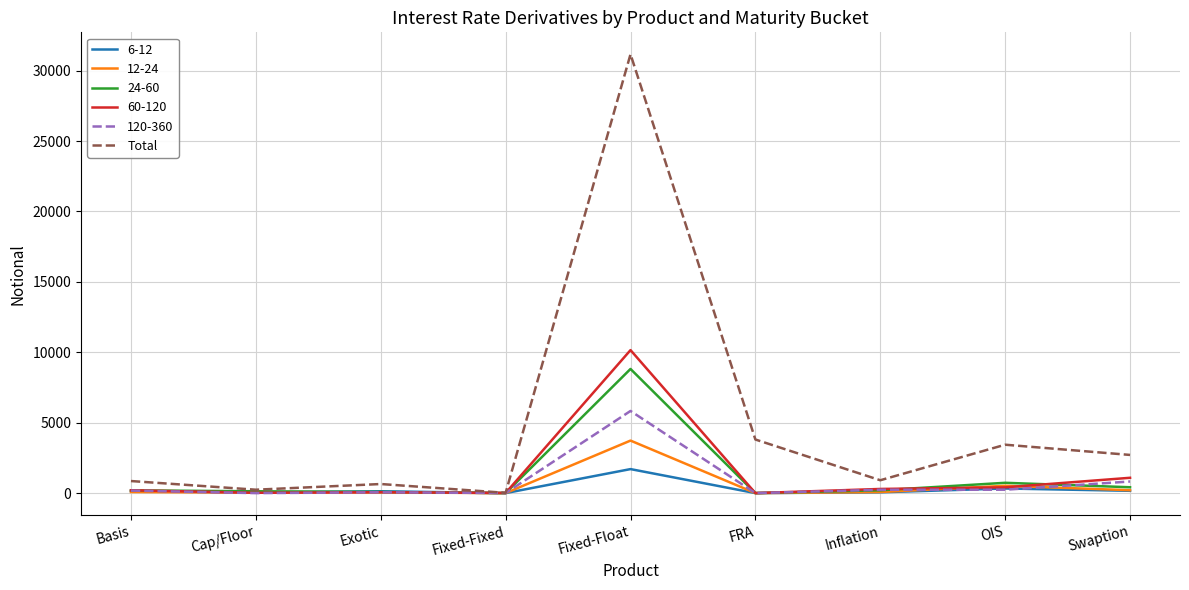

Which label corresponds to the largest value in the chart?

Fixed-Float